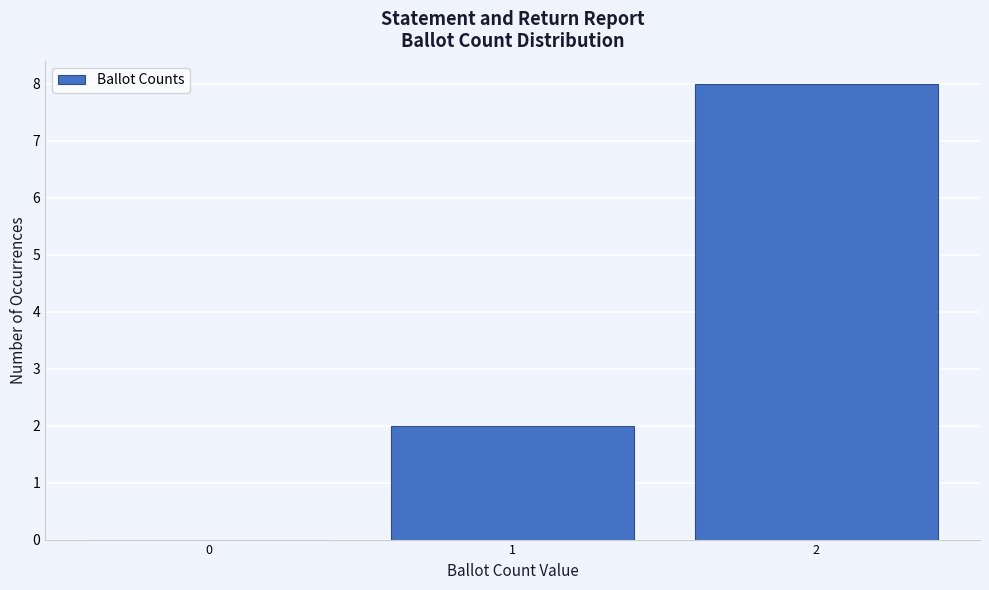

Reading left to right, list every bar in this chart as the range it spans on the x-axis followed by its height. The values are not printed on the chart, so give them approximately, as read against the axis.

-0.5 to 0.5: 0
0.5 to 1.5: 2
1.5 to 2.5: 8